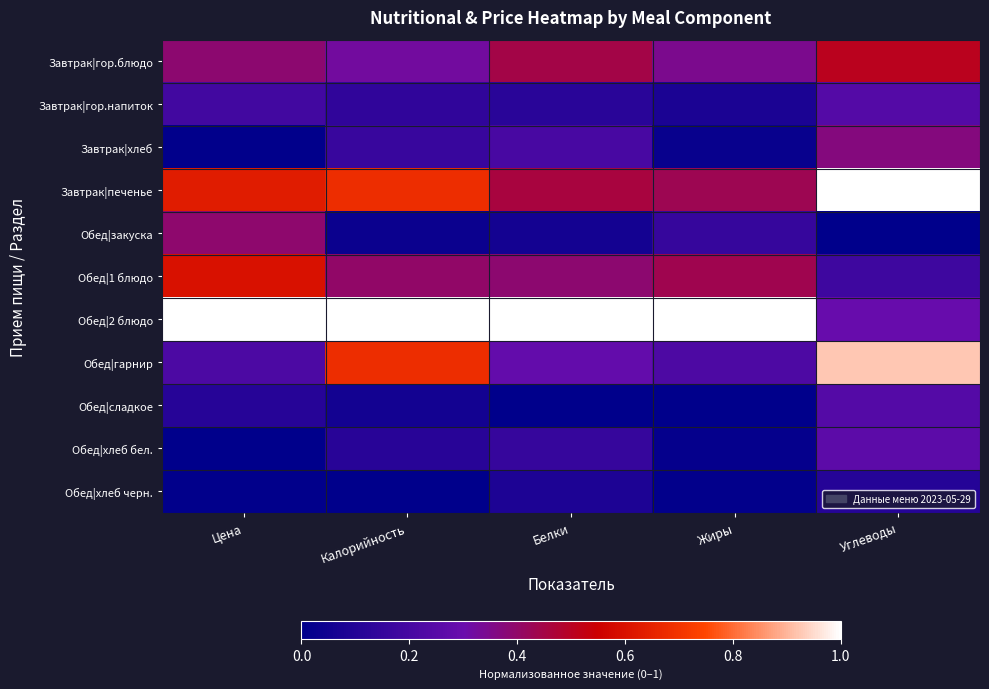

Which series has the largest total across all categories?

Обед|2 блюдо